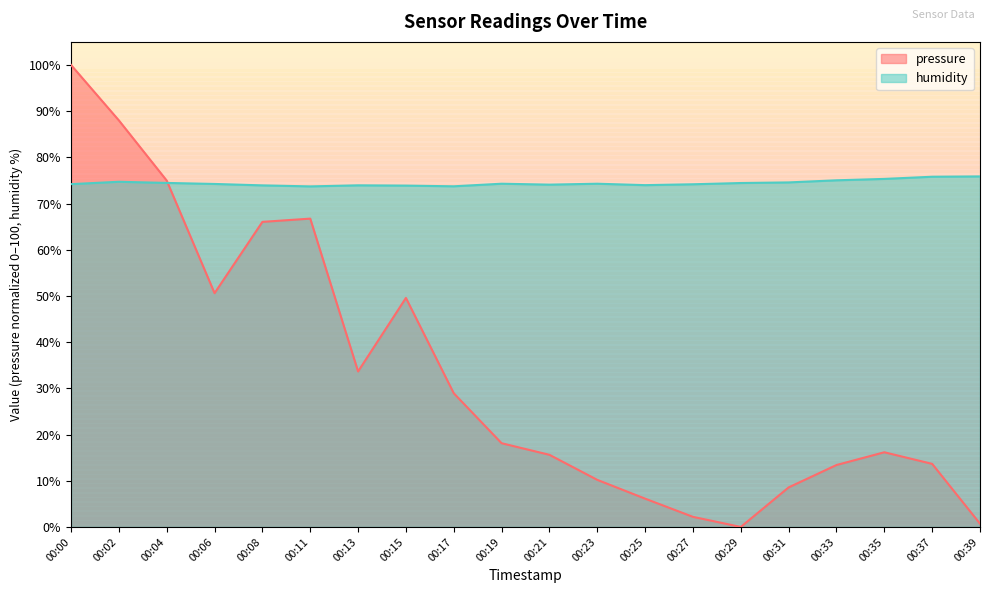

How many data points does each series have?

20